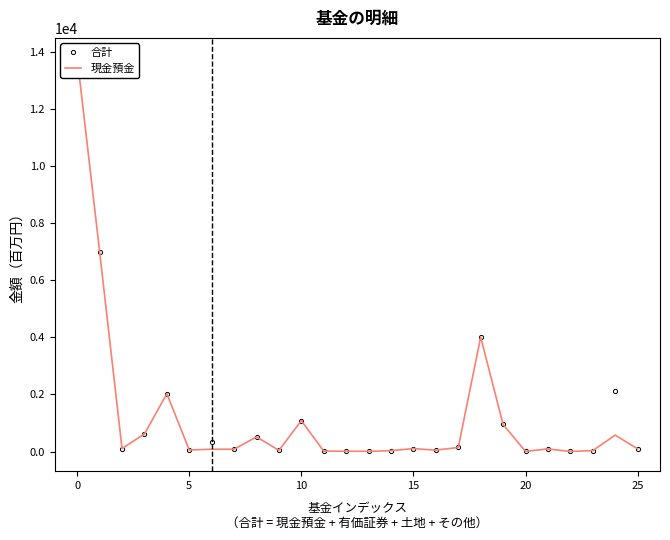

What are all the series names shown in the legend?

合計, 現金預金